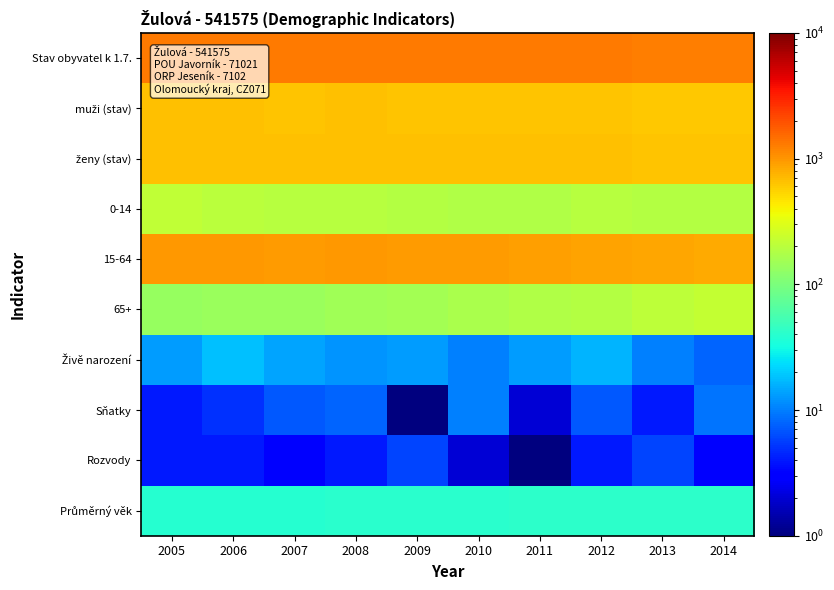

At how many categories does at least one series exceed 1214?

10